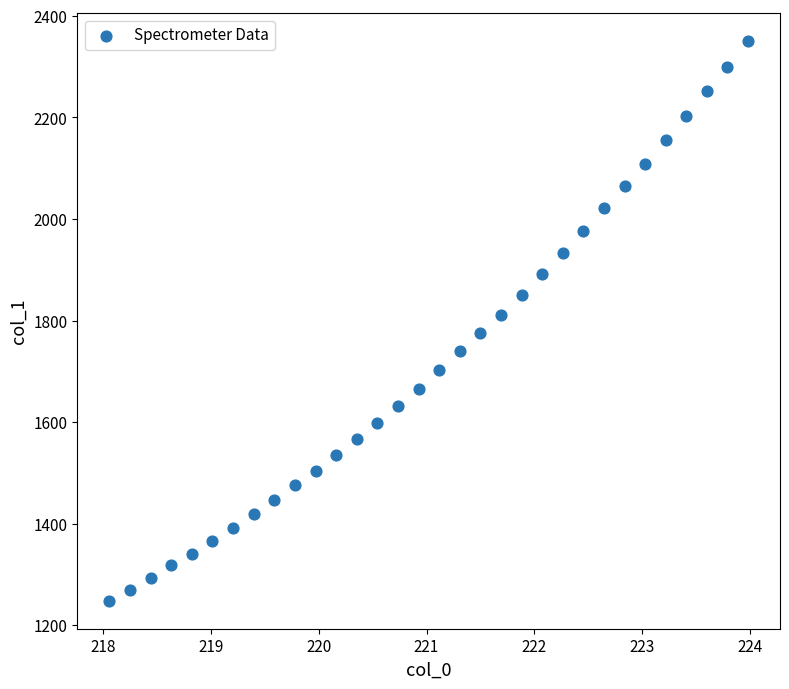

What is the range of Y values (max minus min)?

1102.3